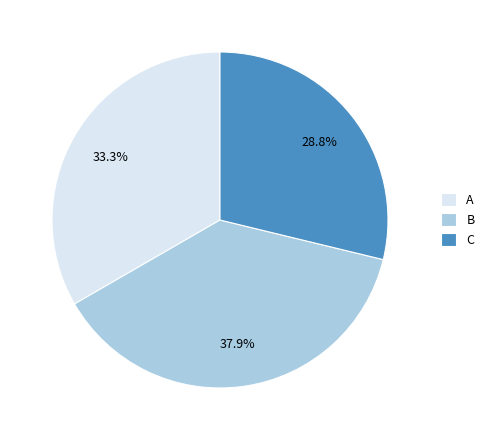

How much of the chart is everything except С?

71.2%